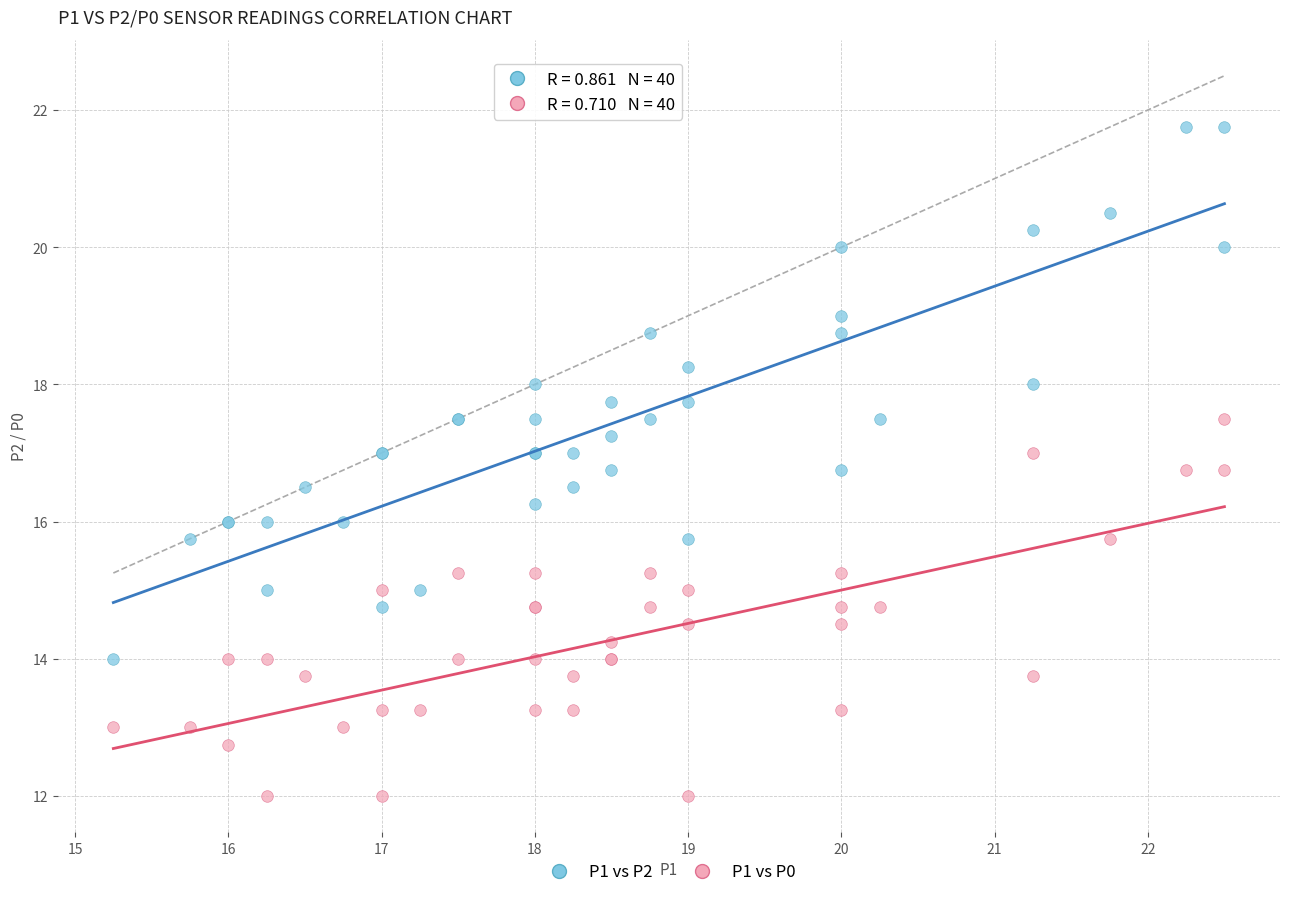

Which series has the widest spread of Y values?

P1 vs P2